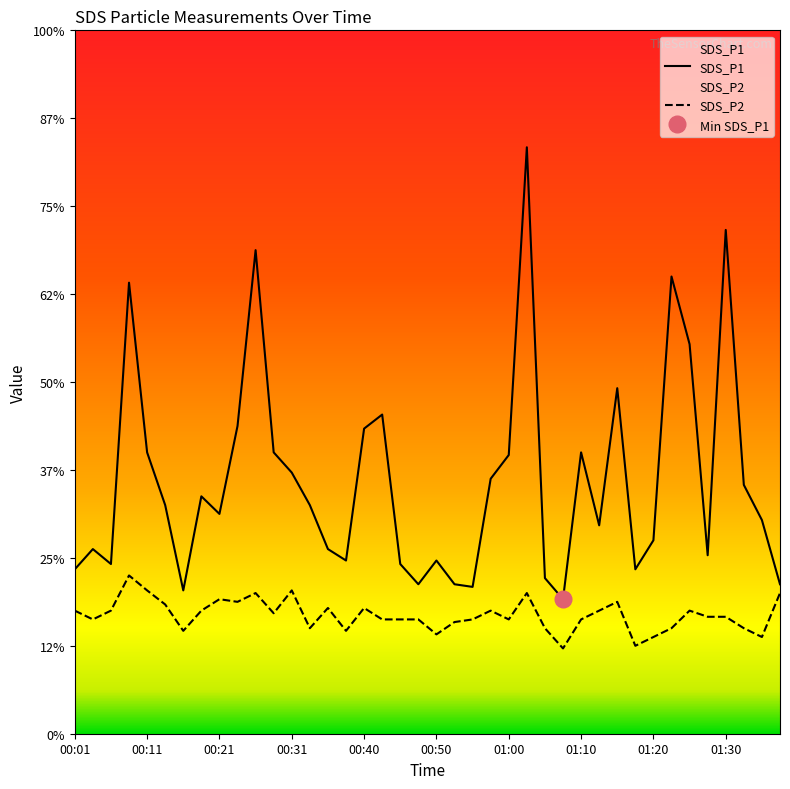

In SDS_P1, how many points are lower than both neighbors (excluding endpoints)?

10